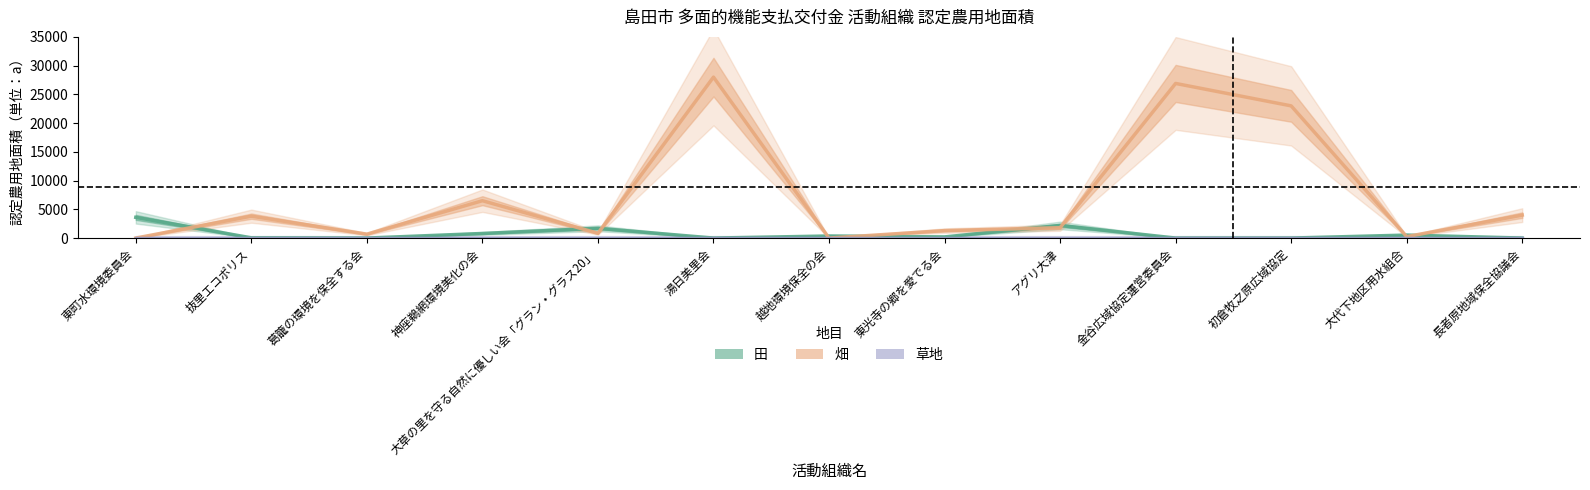

Where does the 畑 series first go above 1800?

抜里エコポリス